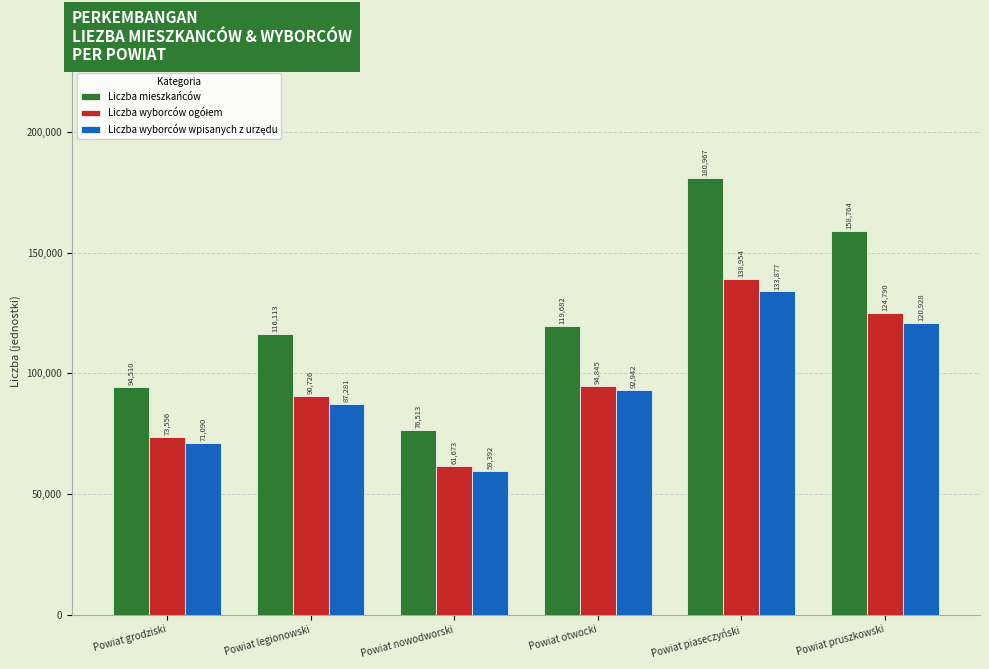

What is the label of the 5th bar from the left?

Powiat piaseczyński